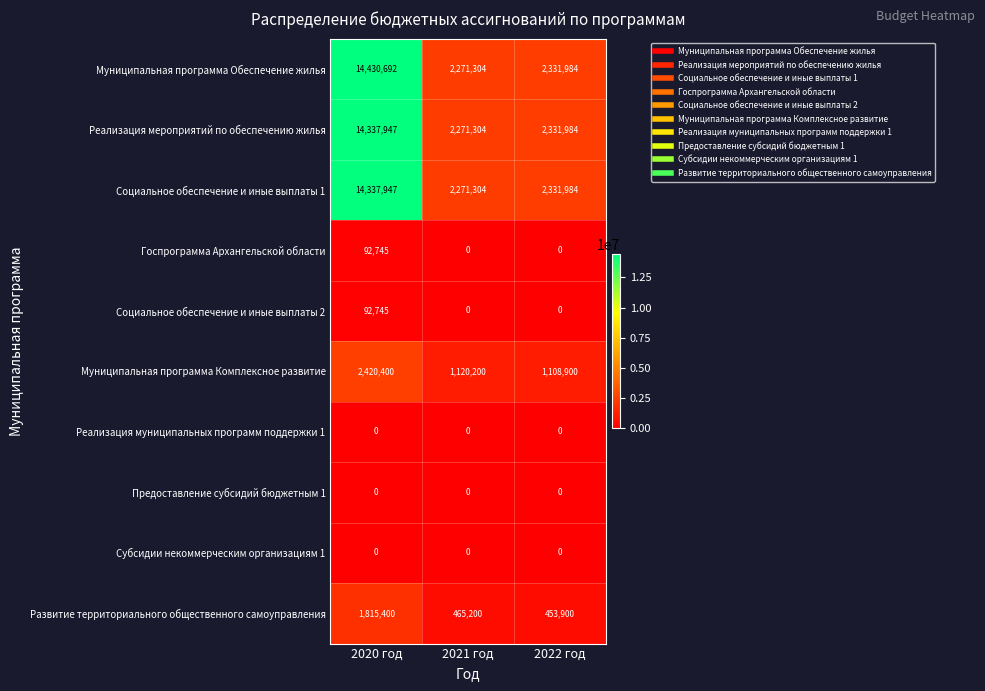

The value of Муниципальная программа Обеспечение жилья at 2020 год is 5866046. True or false?

False